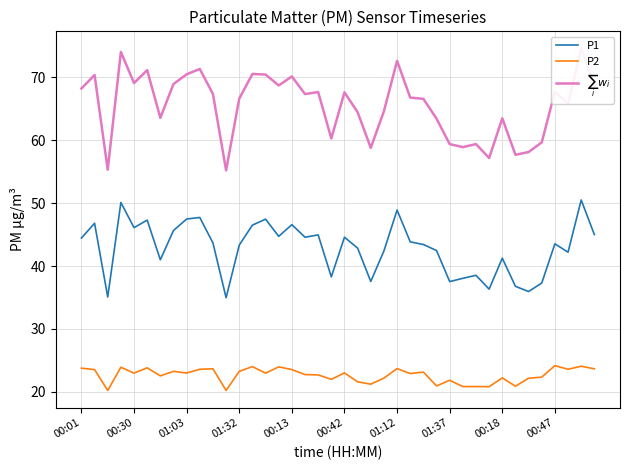

Rank the series by their maximum value, from highest to lowest.

$\sum_i w_i$, P1, P2